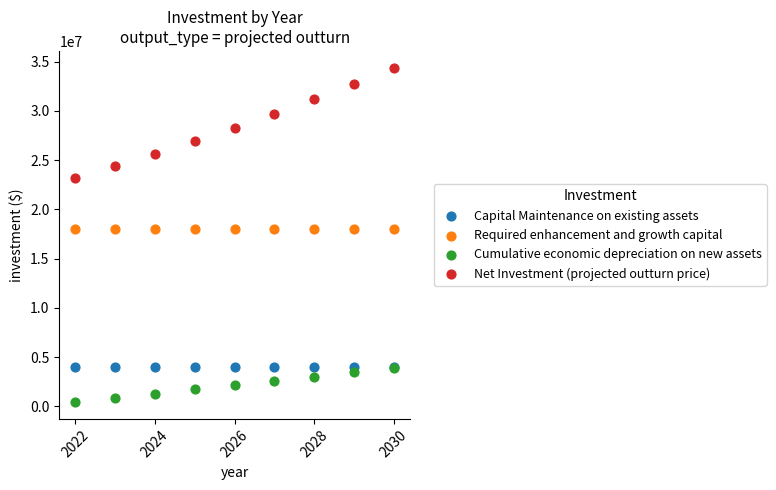

In the Net Investment (projected outturn price) series, what Y value is closest to 28769439?

28289606.9